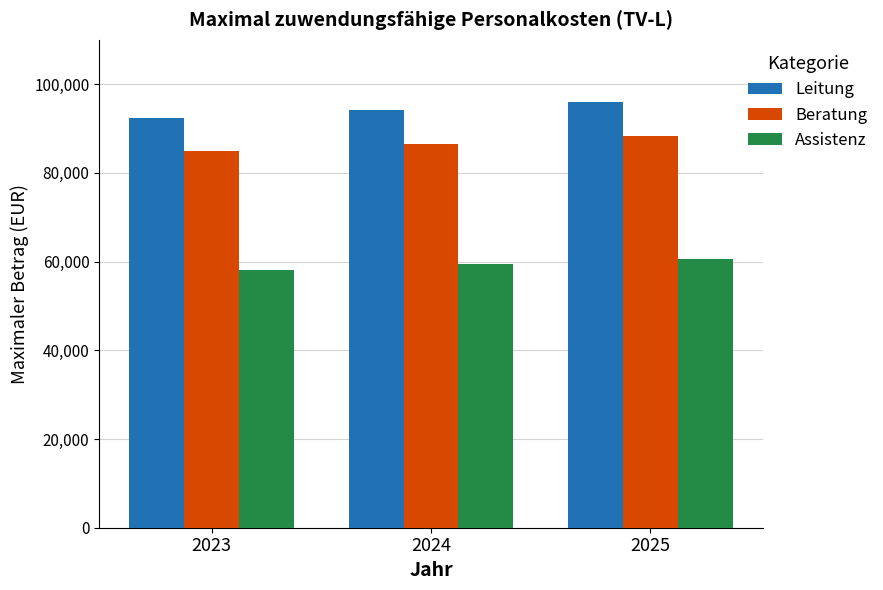

What value does the Assistenz series have at 2025, to the nearest 10?

60600